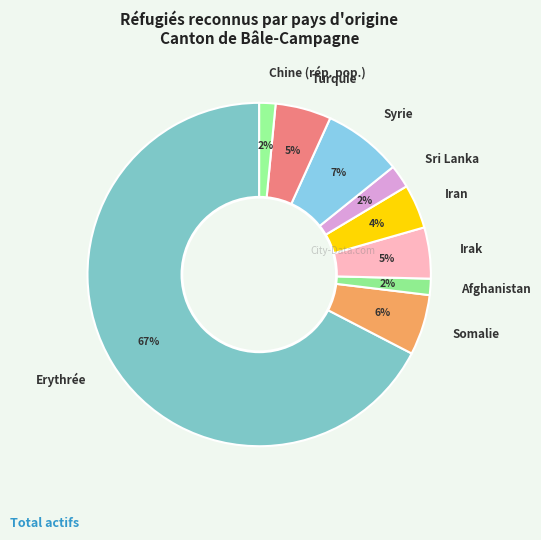

Between Iran and Irak, which is larger?

Irak